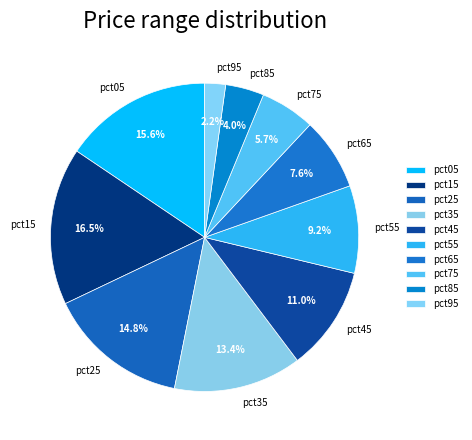

Which has a higher value, pct85 or pct65?

pct65